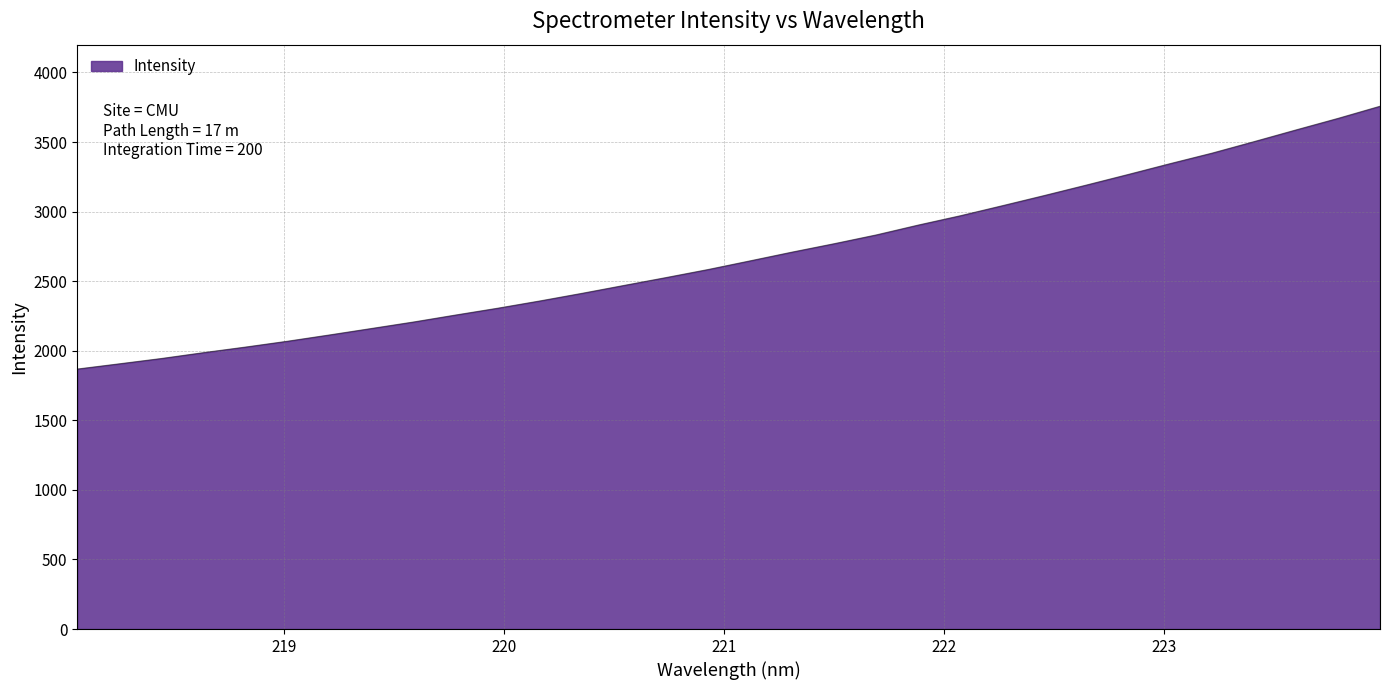

How many lines are shown in the chart?

1